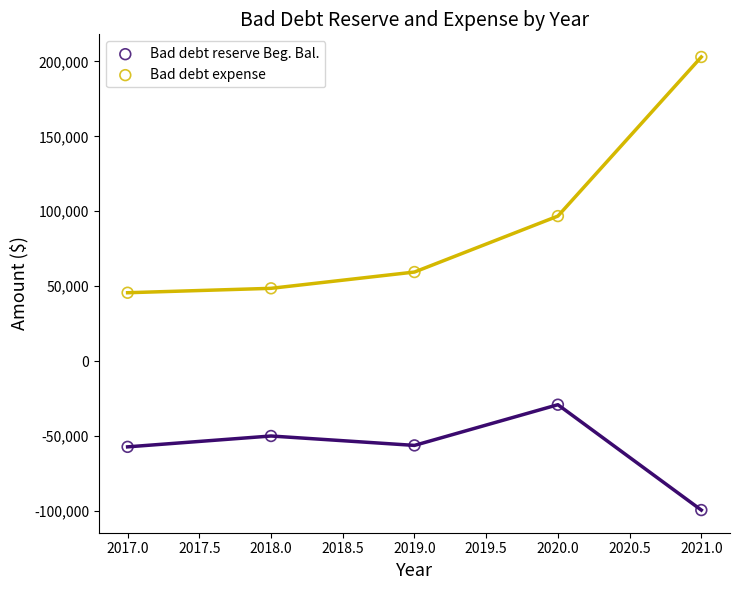

Across all data points, what is the range of Y values (max minus min)?

302155.2